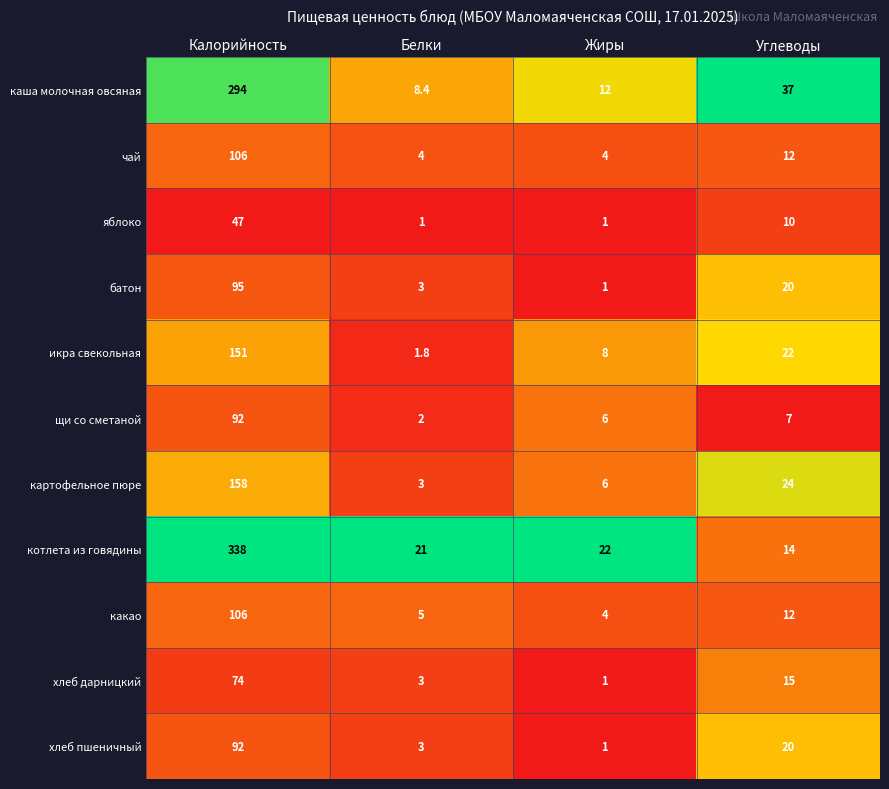

What is the sum of all хлеб дарницкий values?

93.0